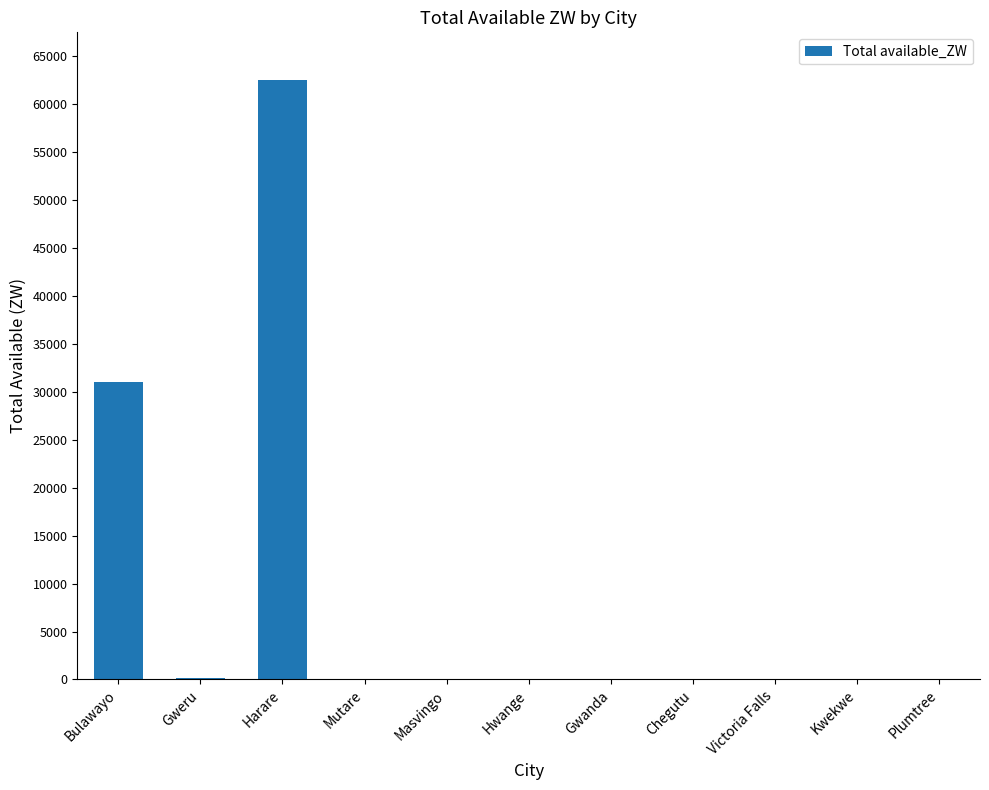

Is it true that the value at Kwekwe is -23354.8?

False